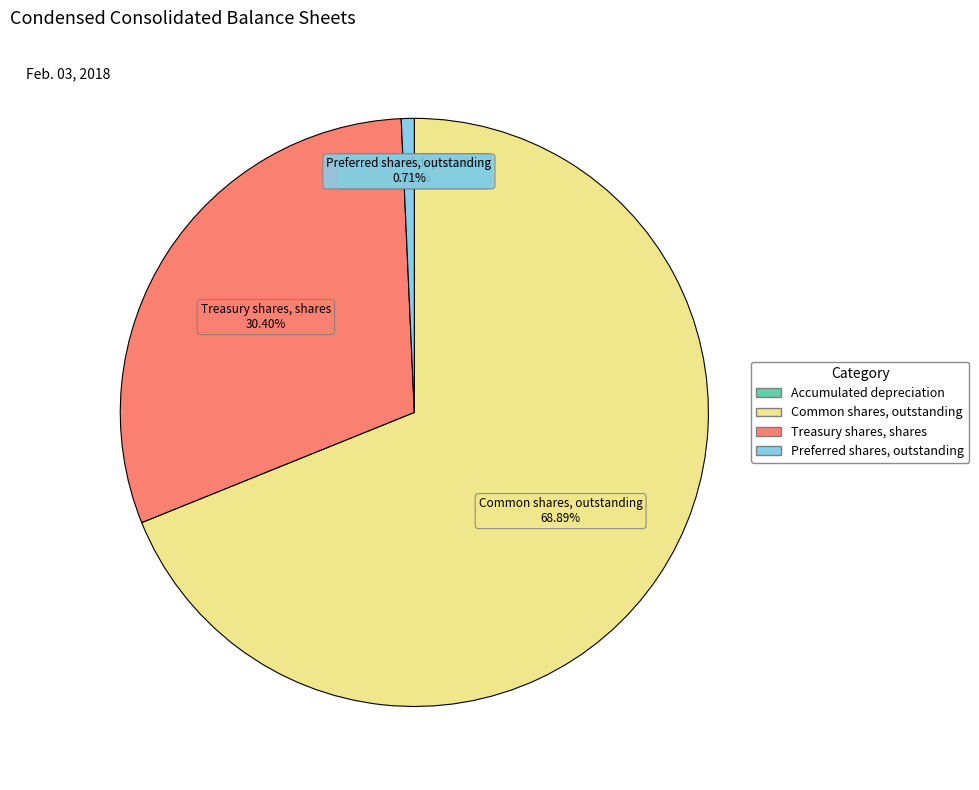

Does Preferred shares, outstanding represent more than half of the total?

No